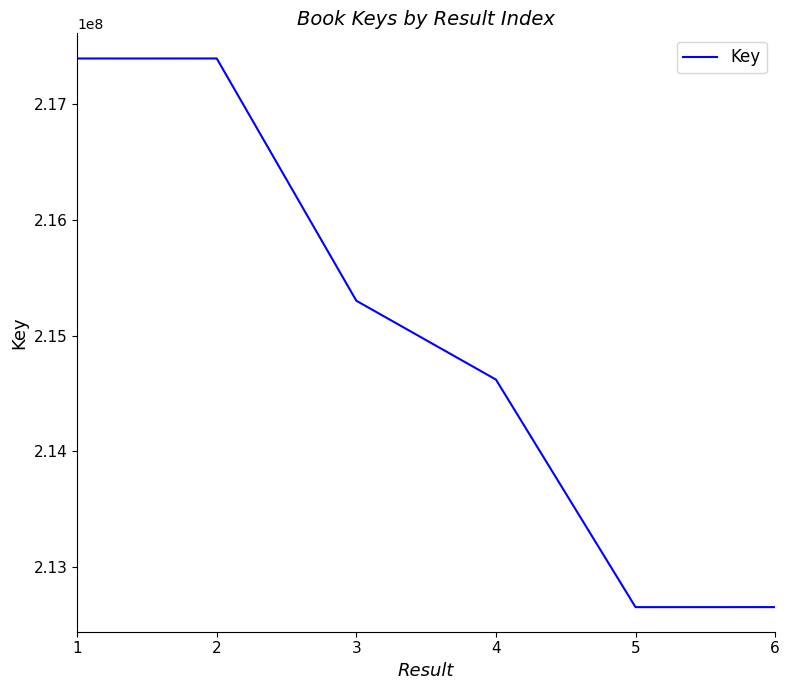

What is the change in value from 3 to 4?

-681676